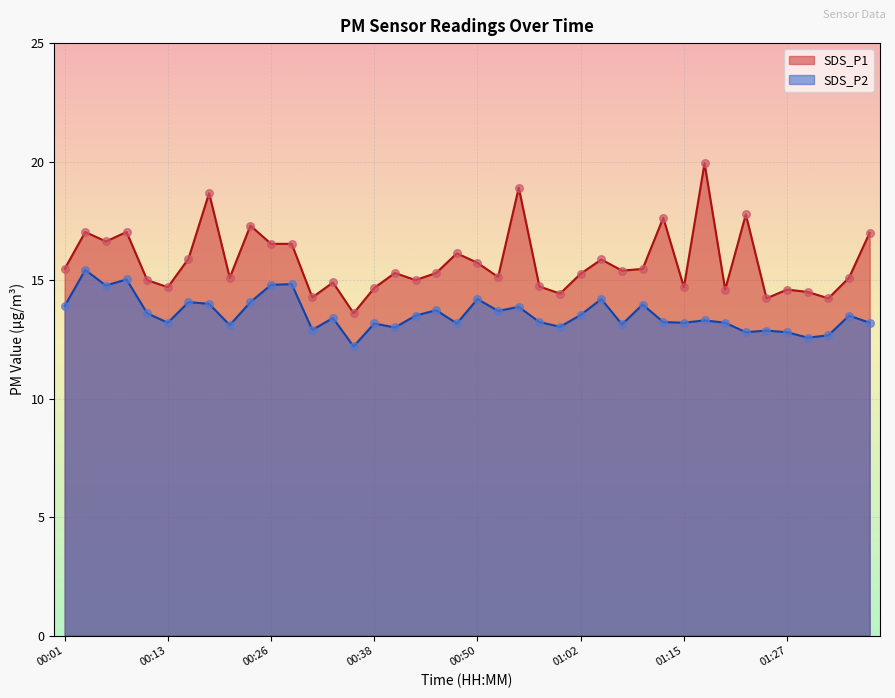

Which series has the largest total across all categories?

SDS_P1